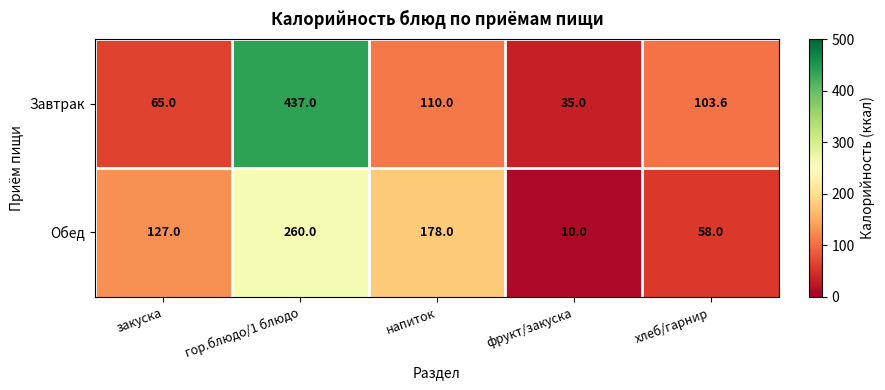

What is the difference between the highest and lowest values at напиток?

68.0